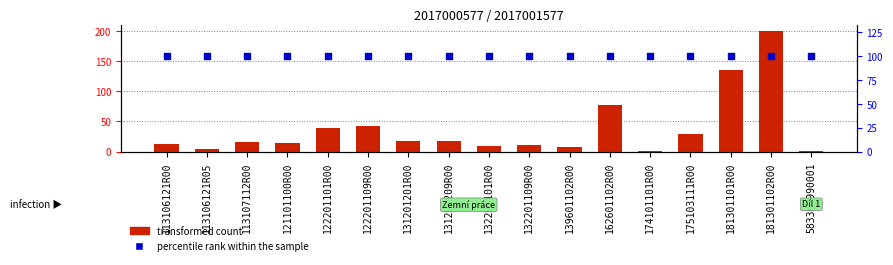

What is the total value across all series at 583309990001?

100.8